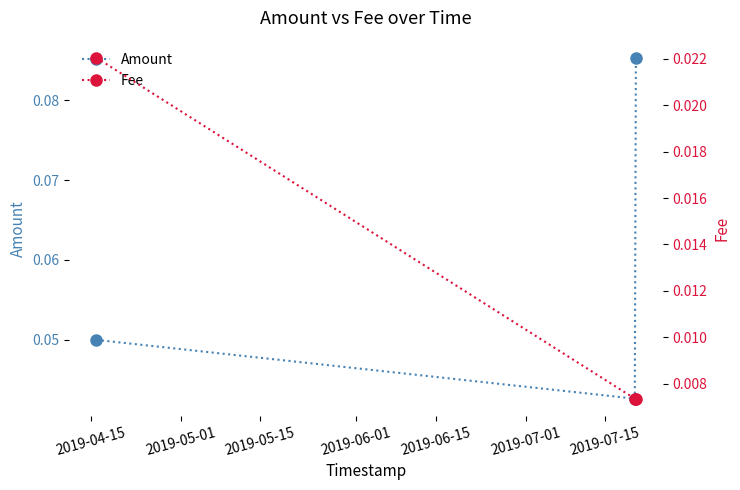

How many Amount values are between 0 and 1?

3